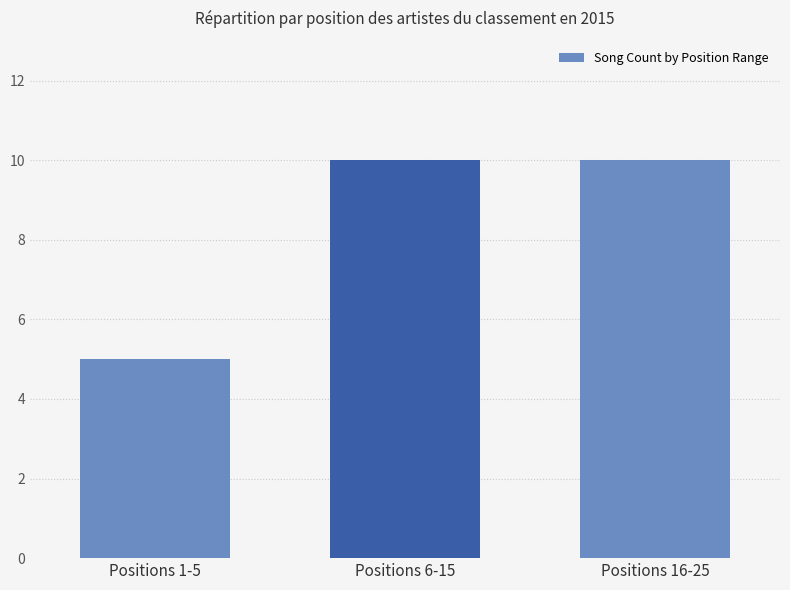

Which has a higher value, Positions 1-5 or Positions 6-15?

Positions 6-15